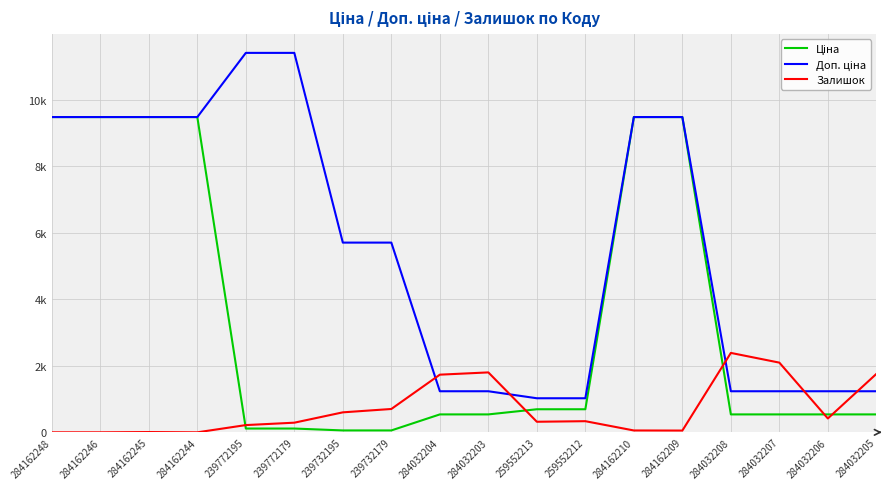

True or false: Ціна and Доп. ціна intersect in this chart.

False